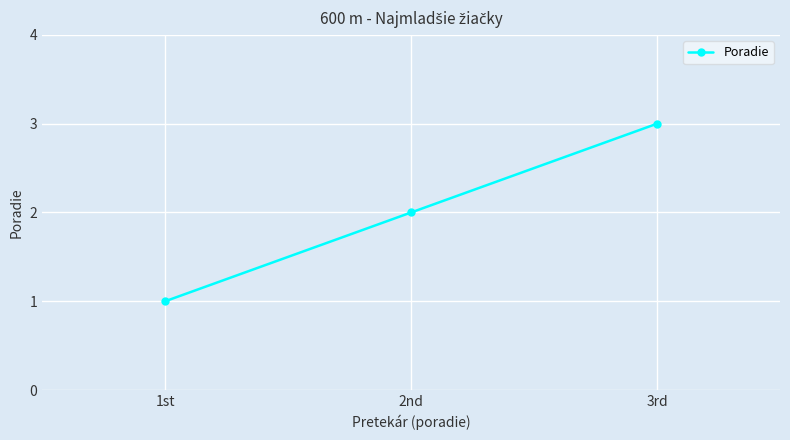

Which label corresponds to the largest value in the chart?

3rd